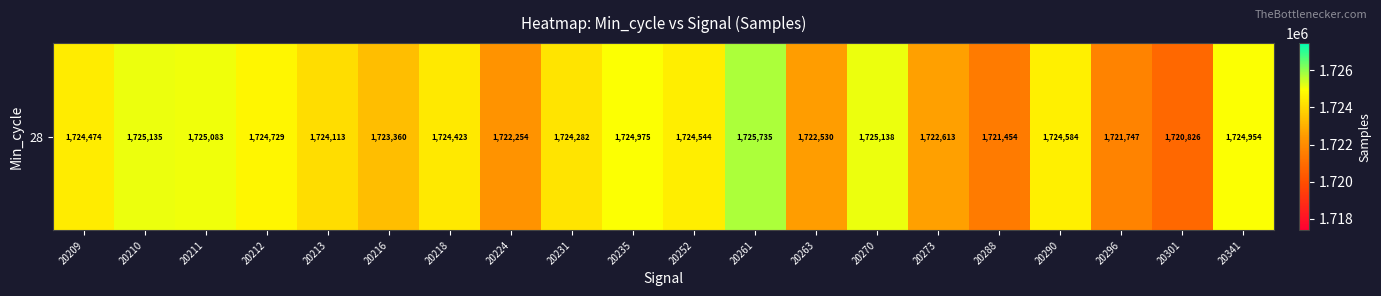

The value at 20209 is 1724474. True or false?

True